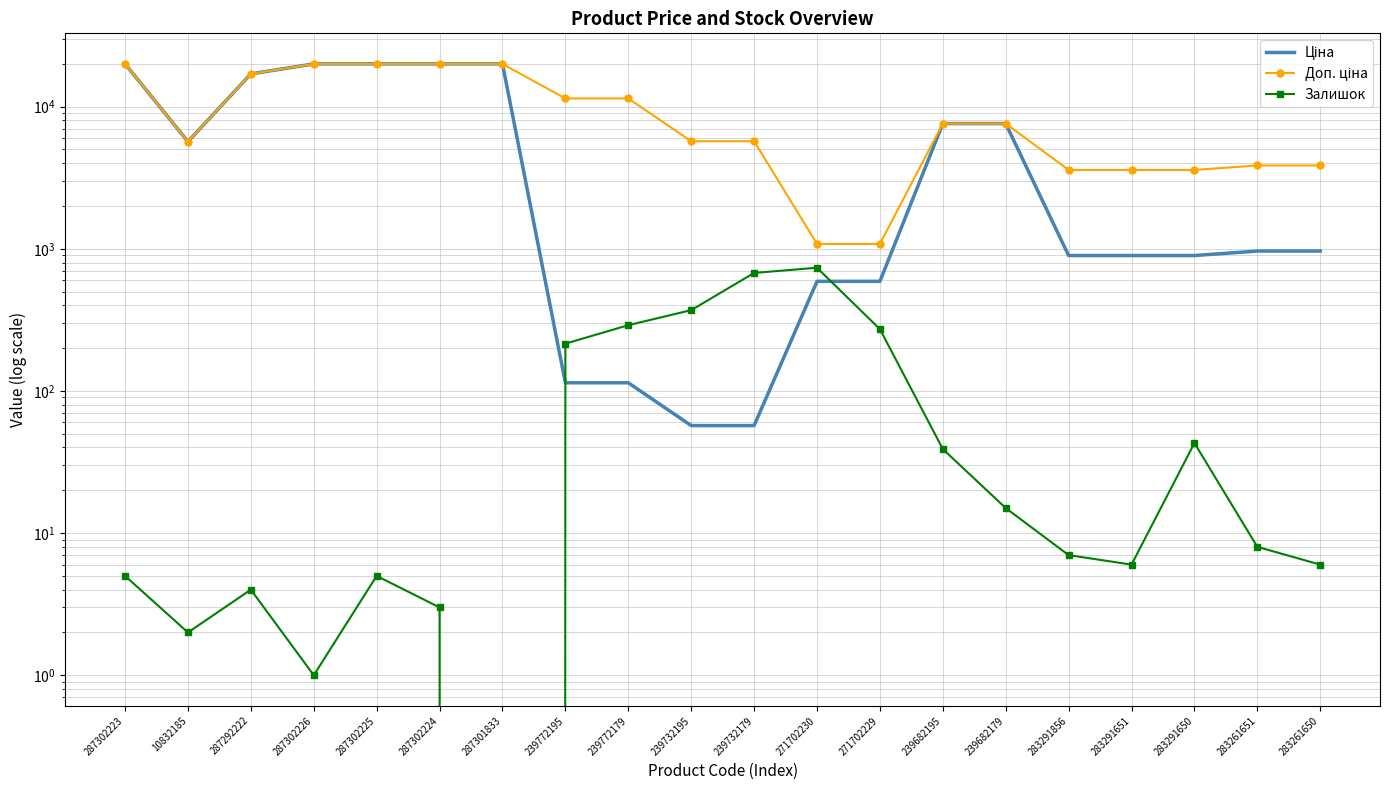

Reading left to right, extract all data points from this chart.

Ціна: 19964.2	5673.8	16976.3	19964.2	19964.2	19964.2	19964.2	114.1	114.1	57.0	57.0	589.9	589.9	7596.5	7596.5	895.9	895.9	895.9	963.5	963.5
Доп. ціна: 19964.2	5673.8	16976.3	19964.2	19964.2	19964.2	19964.2	11410.0	11410.0	5705.0	5705.0	1081.7	1081.7	7596.5	7596.5	3583.6	3583.6	3583.6	3854.0	3854.0
Залишок: 5.0	2.0	4.0	1.0	5.0	3.0	0.0	215.0	290.0	370.0	676.0	735.0	272.0	39.0	15.0	7.0	6.0	43.0	8.0	6.0